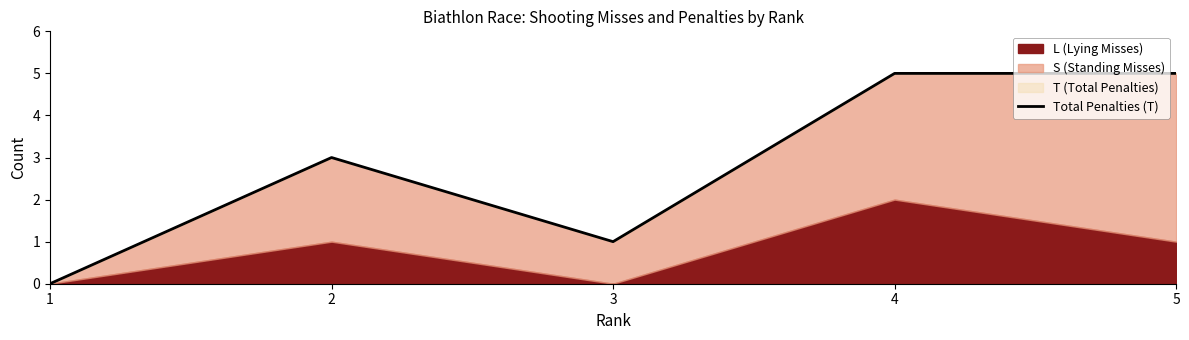

Count the number of values greater than 3.

2